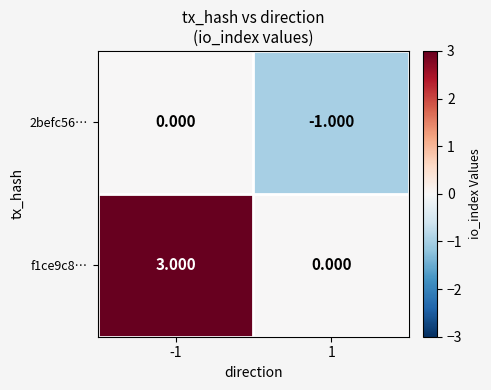

Which label corresponds to the largest value in the chart?

-1